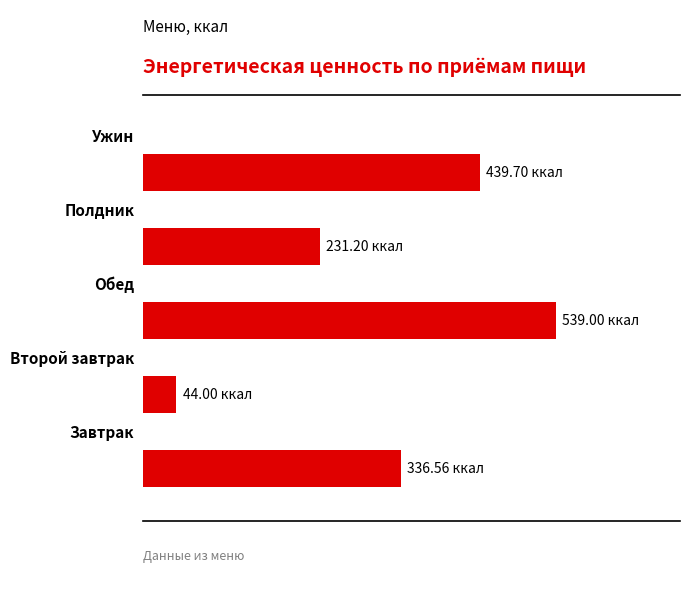

What is the sum of all values?

1590.5